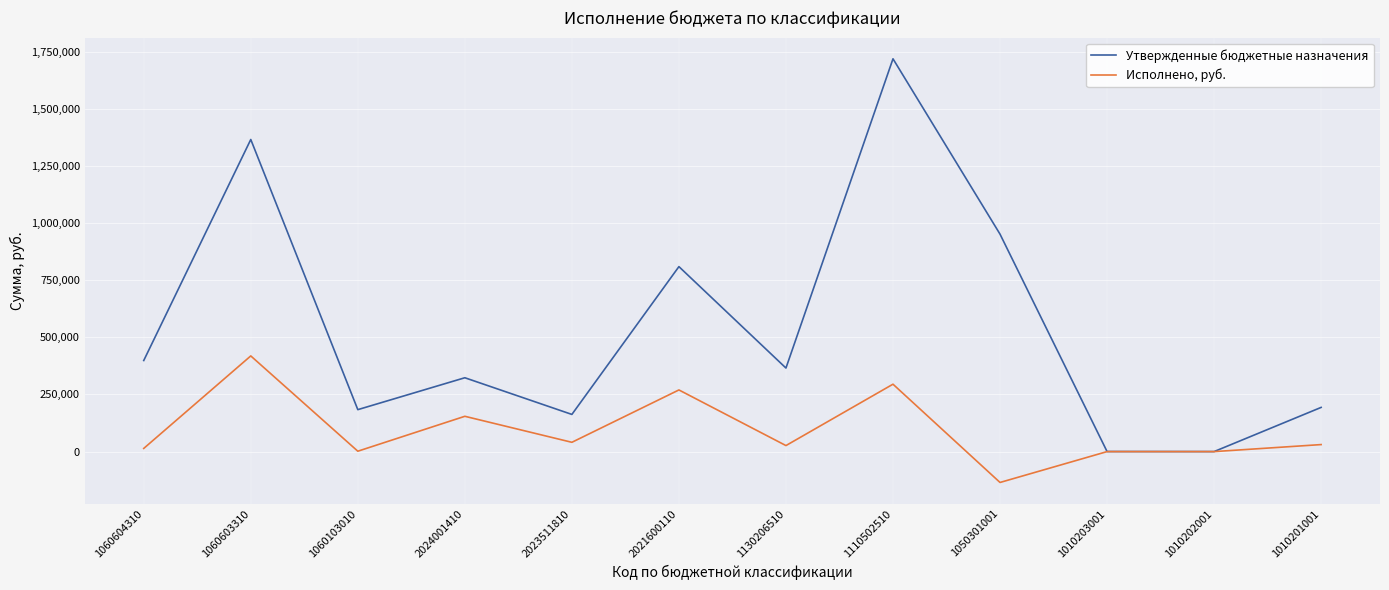

Where is Утвержденные бюджетные назначения nearest to the value 859115?

2021600110